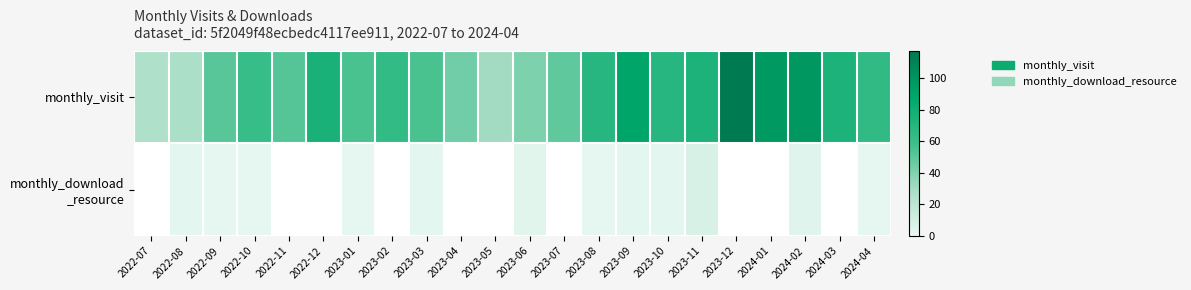

What is the difference between the highest and lowest values at 2023-10?

67.0